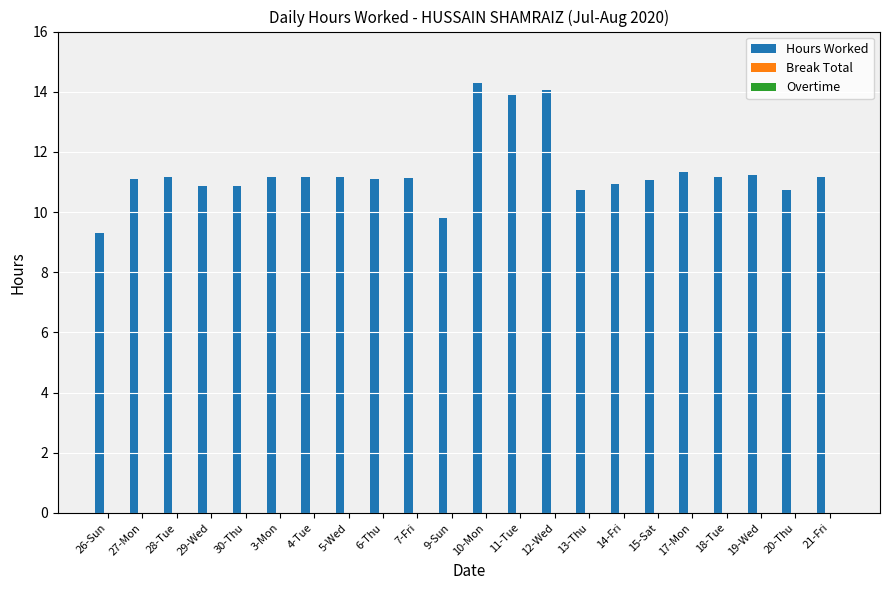

Which has a higher value, 7-Fri or 26-Sun?

7-Fri